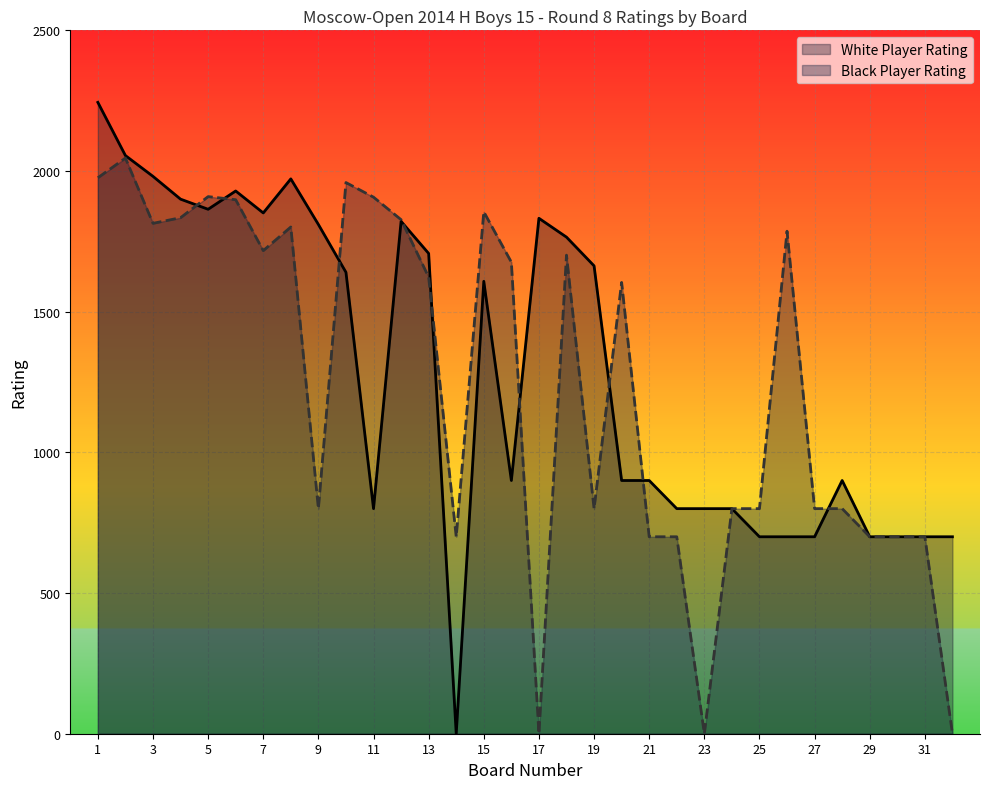

What is the spread (max minus min) of values at 17?

1832